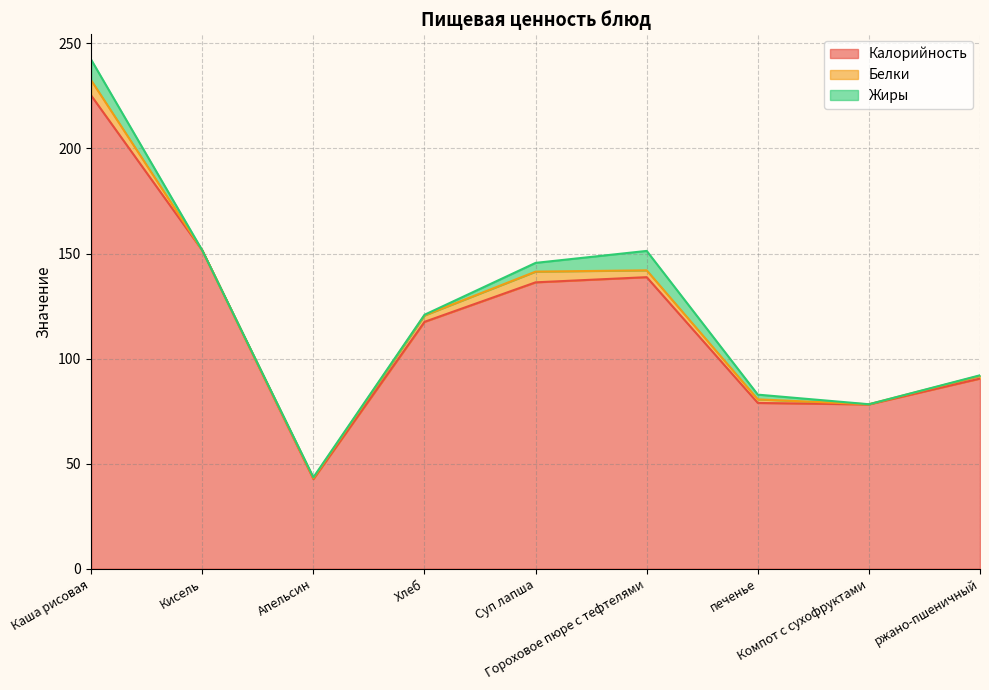

What position from the right is Кисель?

8